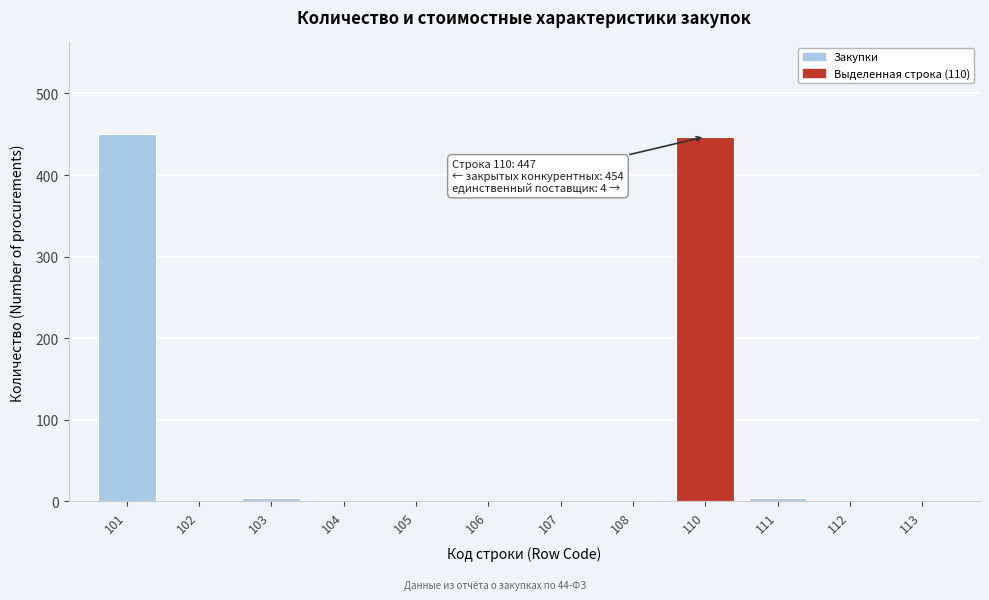

Reading right to left, extract all data points from this chart.

113=0	112=0	111=4	110=447	108=0	107=0	106=0	105=0	104=0	103=4	102=0	101=450